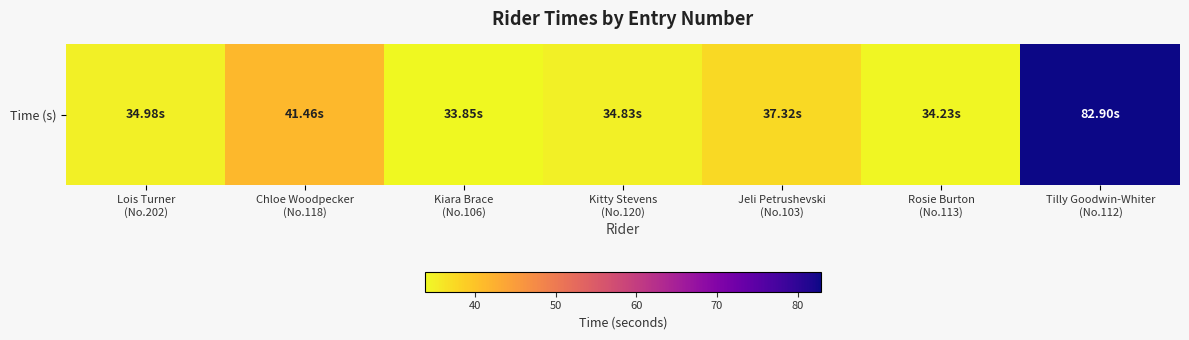

Between Jeli Petrushevski
(No.103) and Lois Turner
(No.202), which is larger?

Jeli Petrushevski
(No.103)